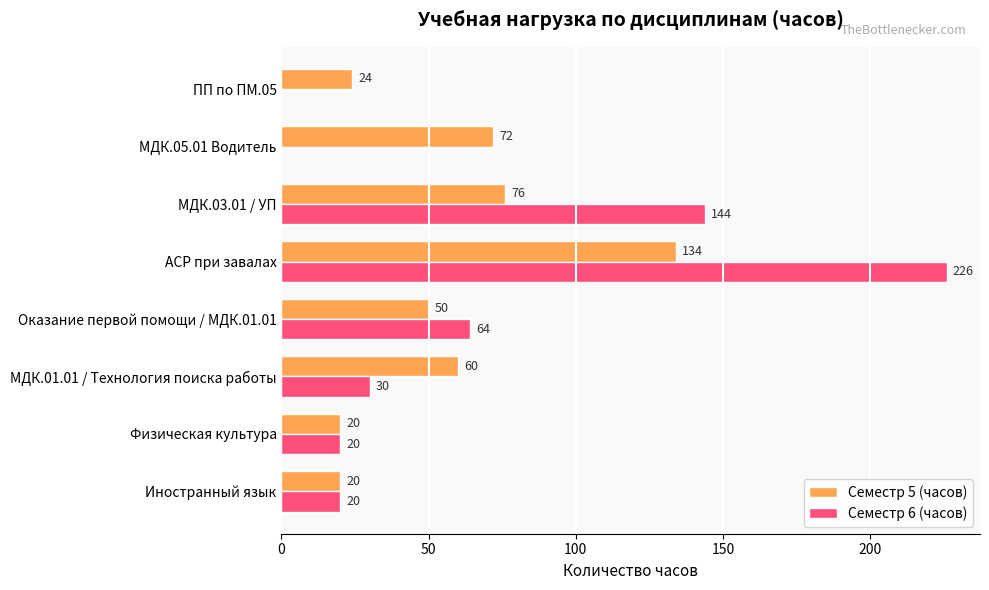

Between Физическая культура and АСР при завалах, which series saw the biggest shift?

Семестр 6 (часов)